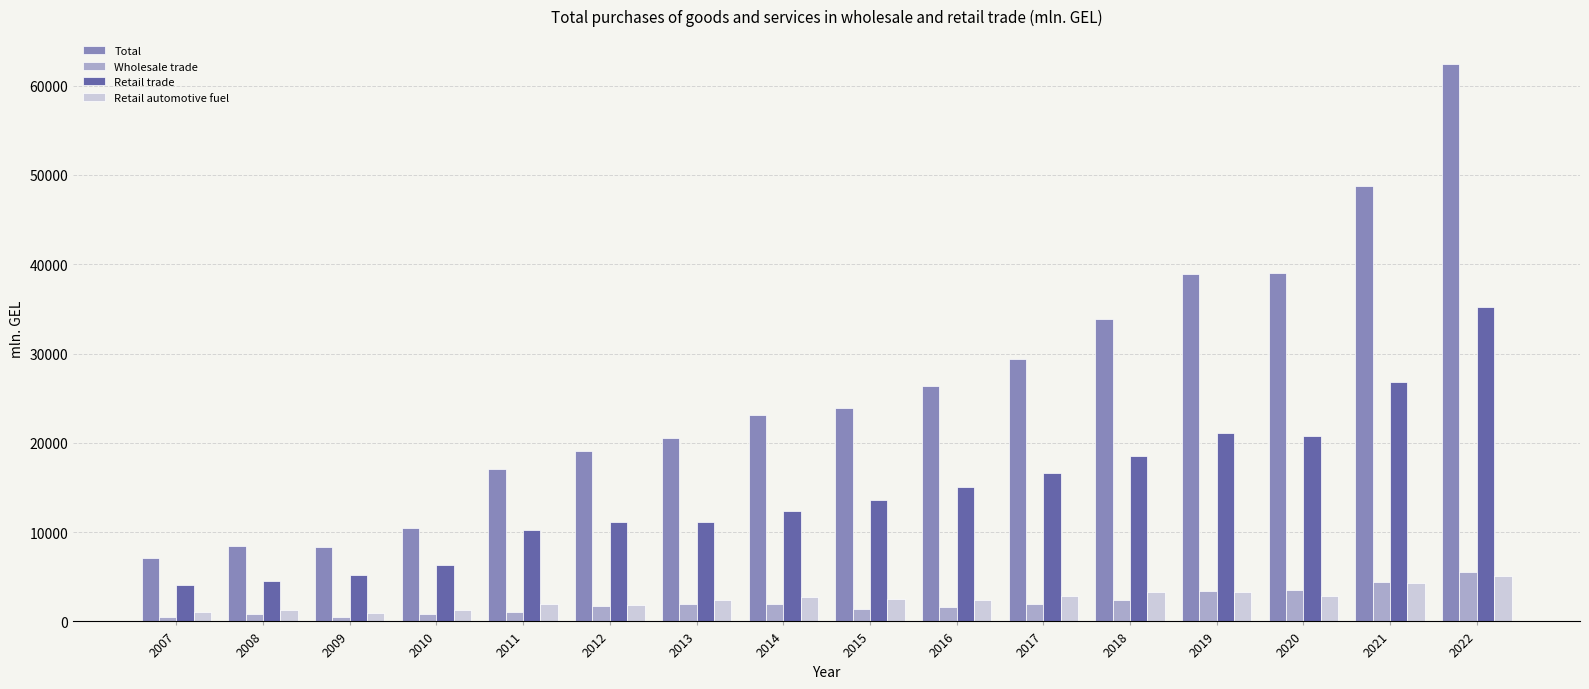

What is the difference between the second highest and second lowest values in the Total series?

40447.9